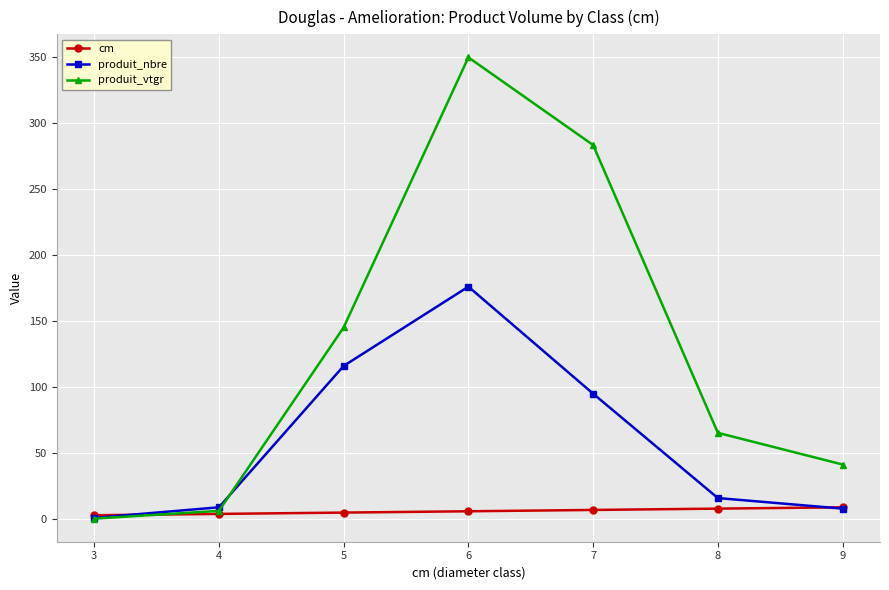

What is the difference between the maximum and minimum values in the cm series?

6.0